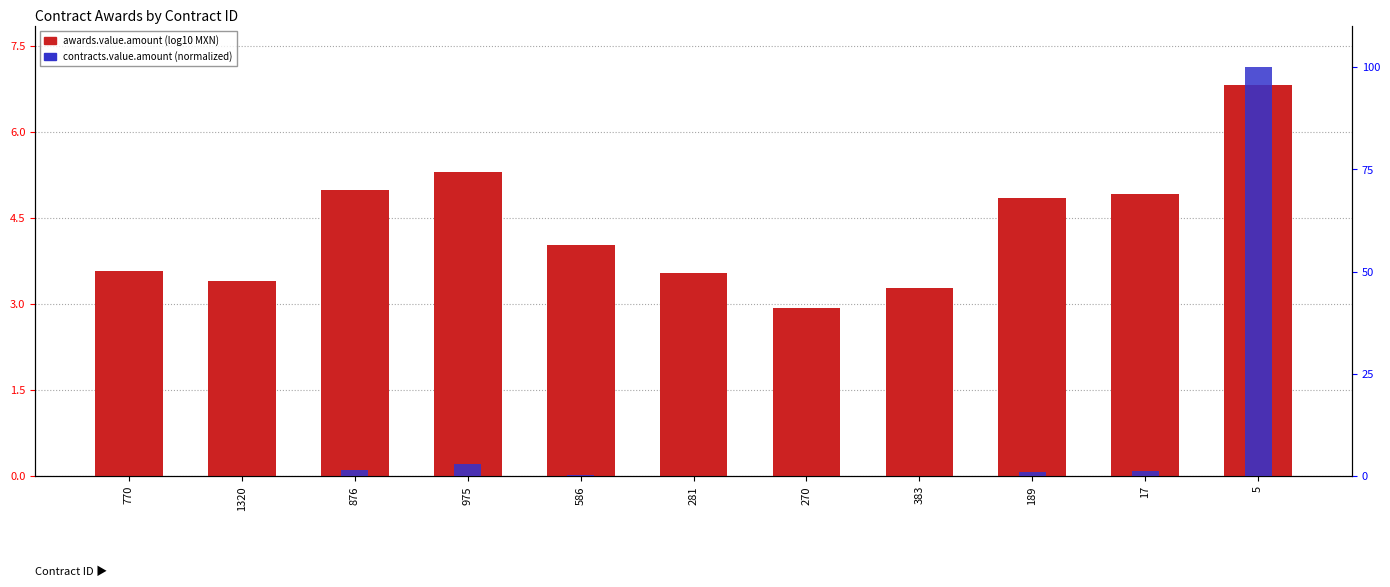

Which has a higher value, 586 or 281?

586